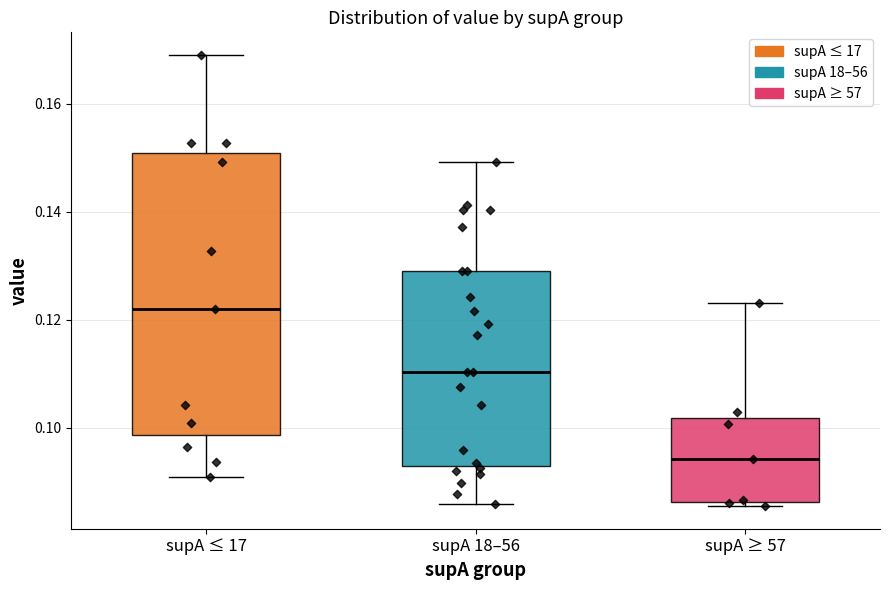

Which box has the highest median line?

supA ≤ 17